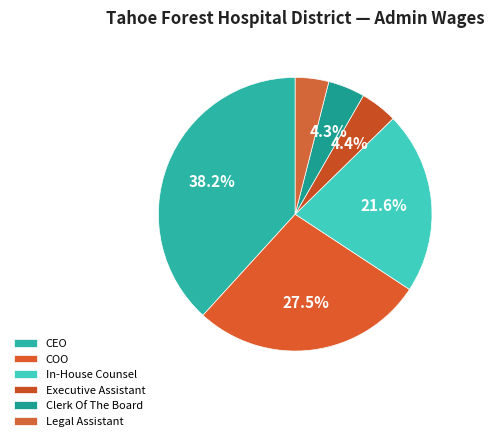

How many slices are in this pie chart?

6